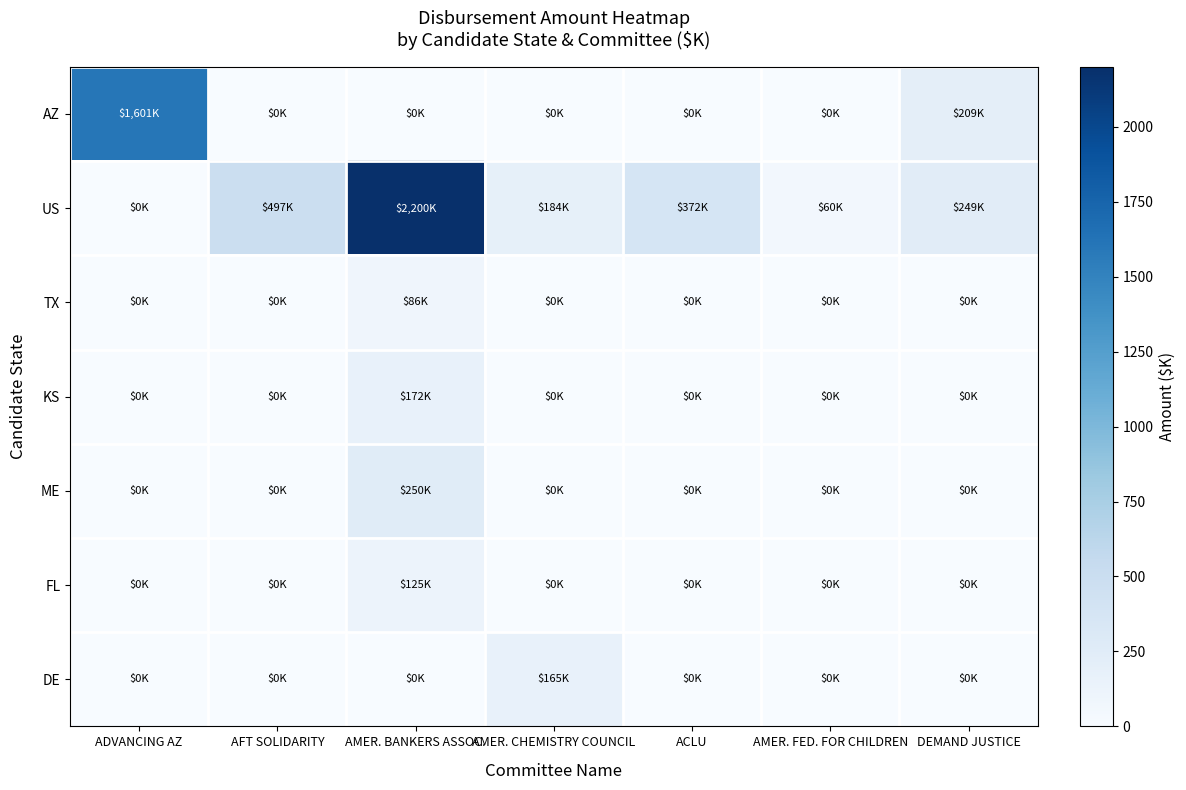

What is the greatest value displayed?

2200.0